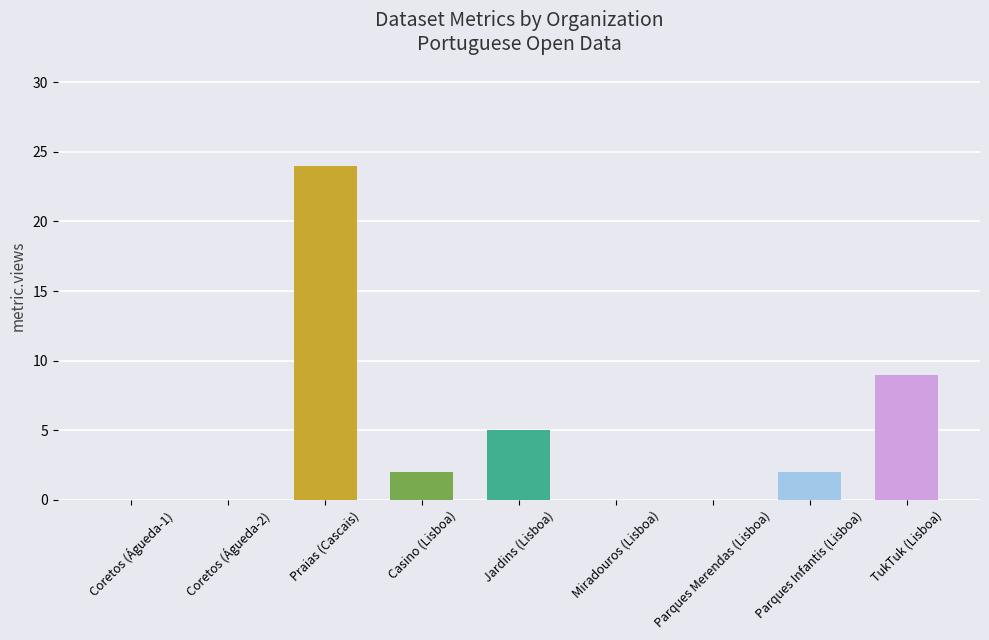

How many distinct data groups are displayed?

1